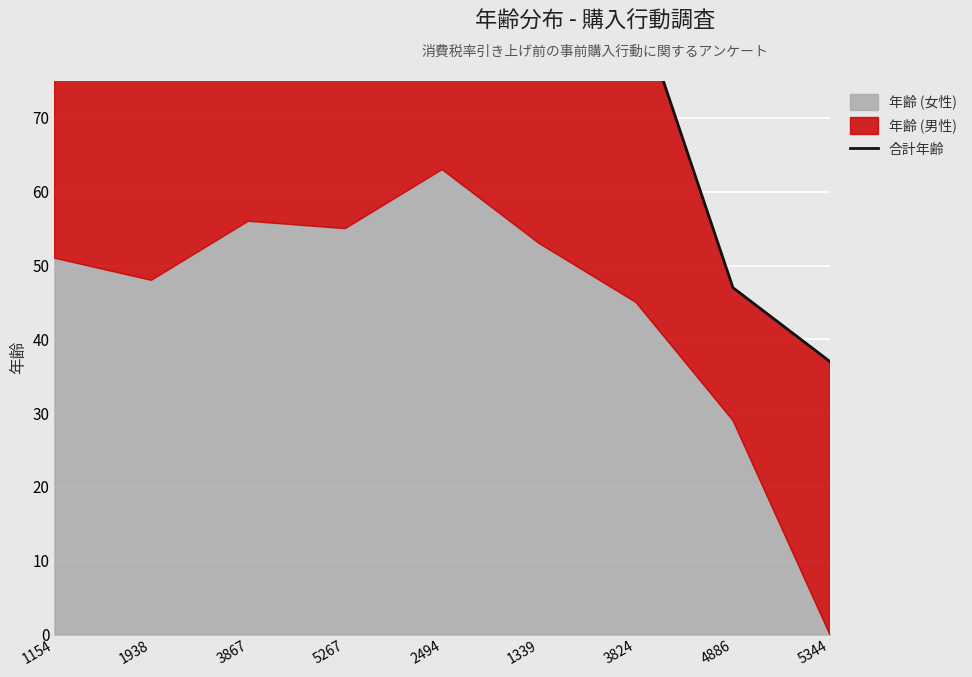

How many lines are shown in the chart?

1